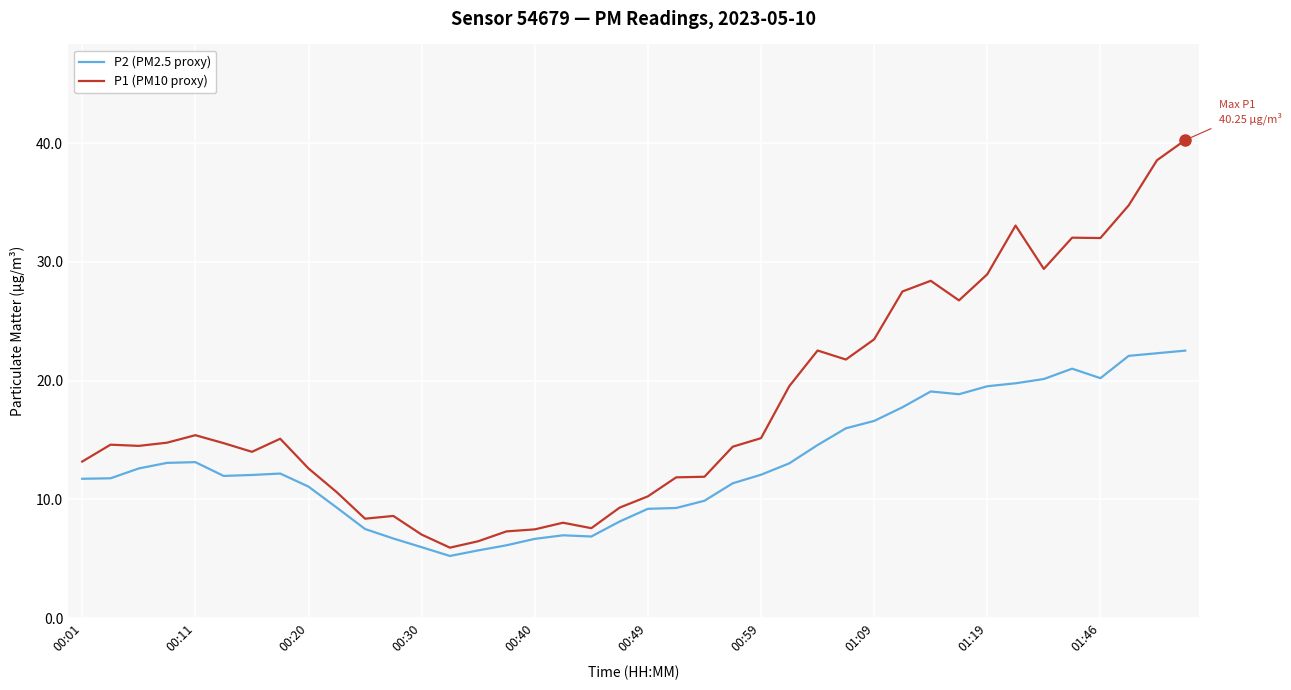

What is the difference between the maximum and minimum values in the P2 (PM2.5 proxy) series?

17.3